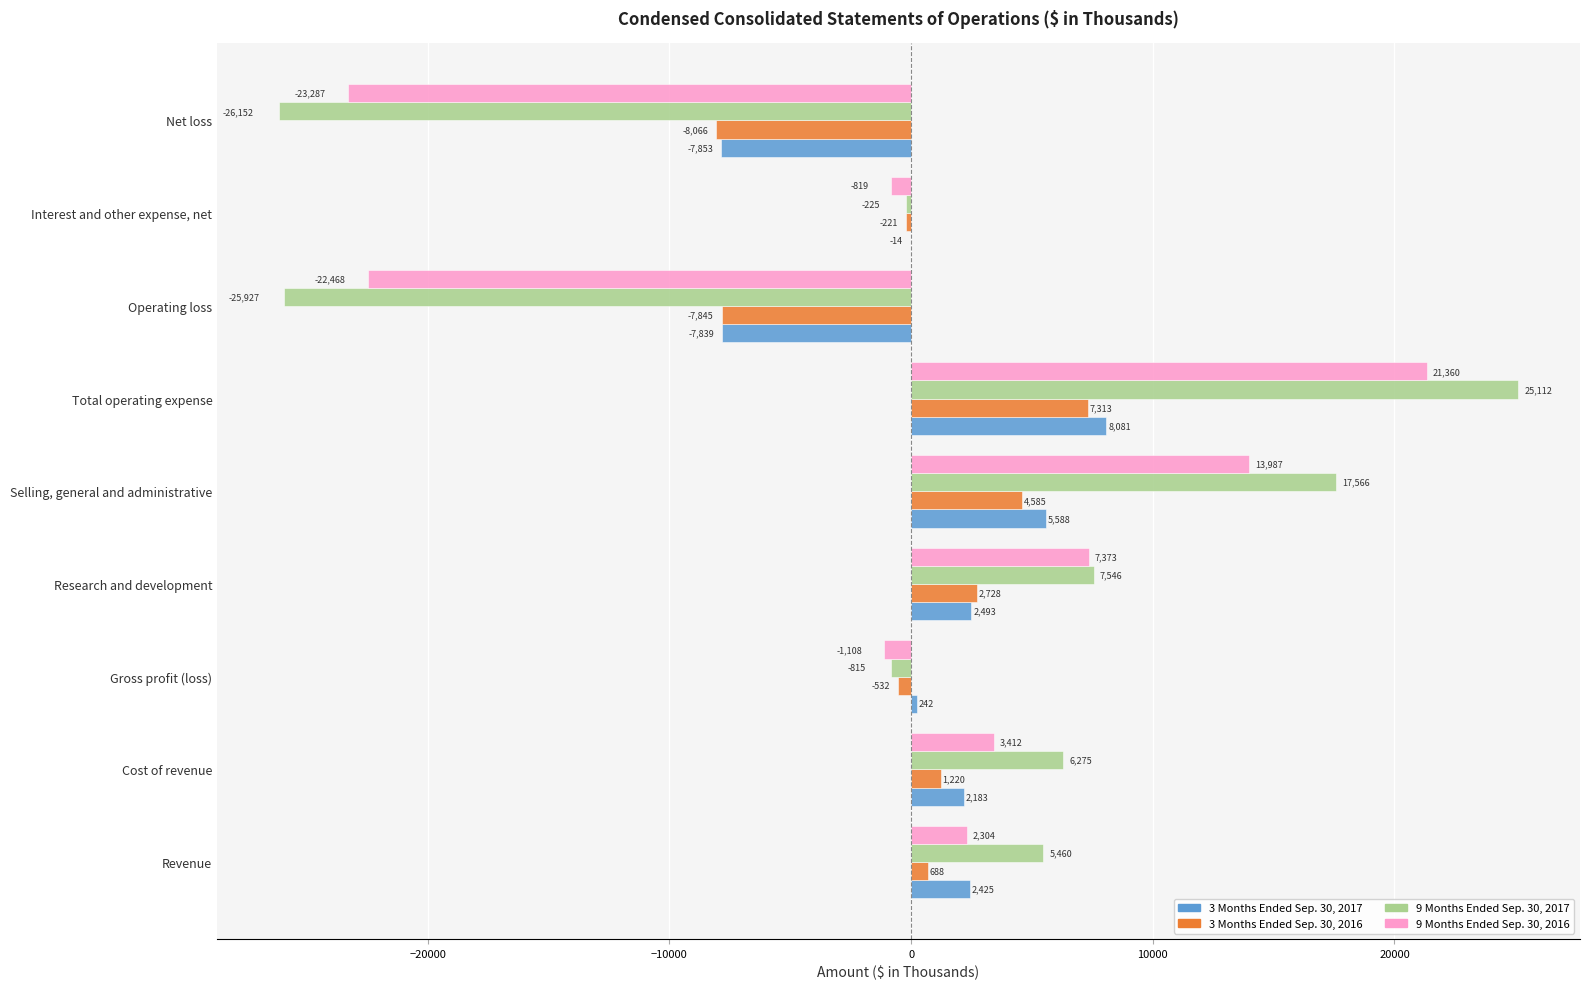

How many positive values does the 9 Months Ended Sep. 30, 2017 series have?

5